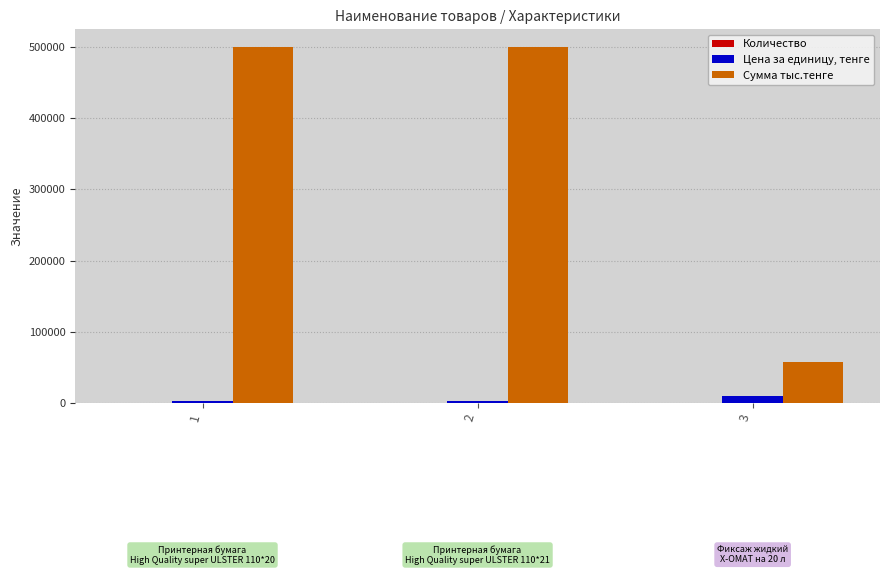

Which series has the largest total across all categories?

Сумма тыс.тенге